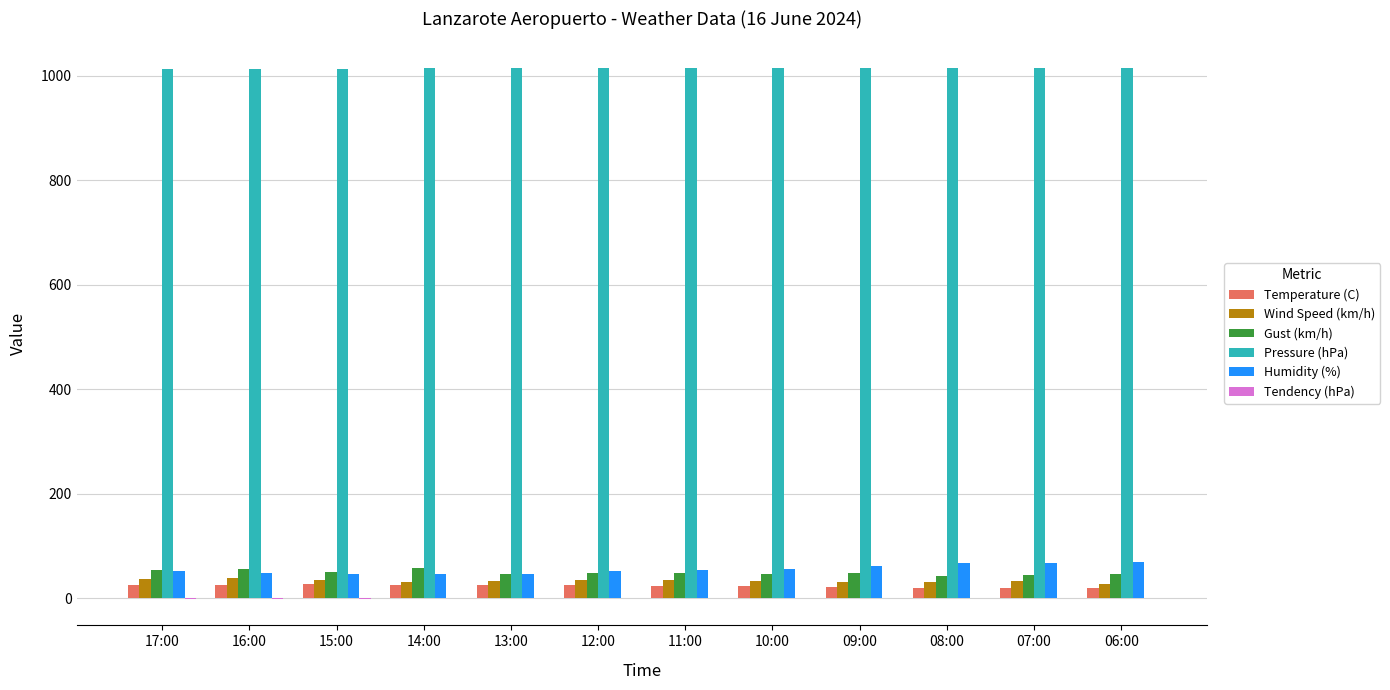

The value of Wind Speed (km/h) at 12:00 is 34.0. True or false?

True